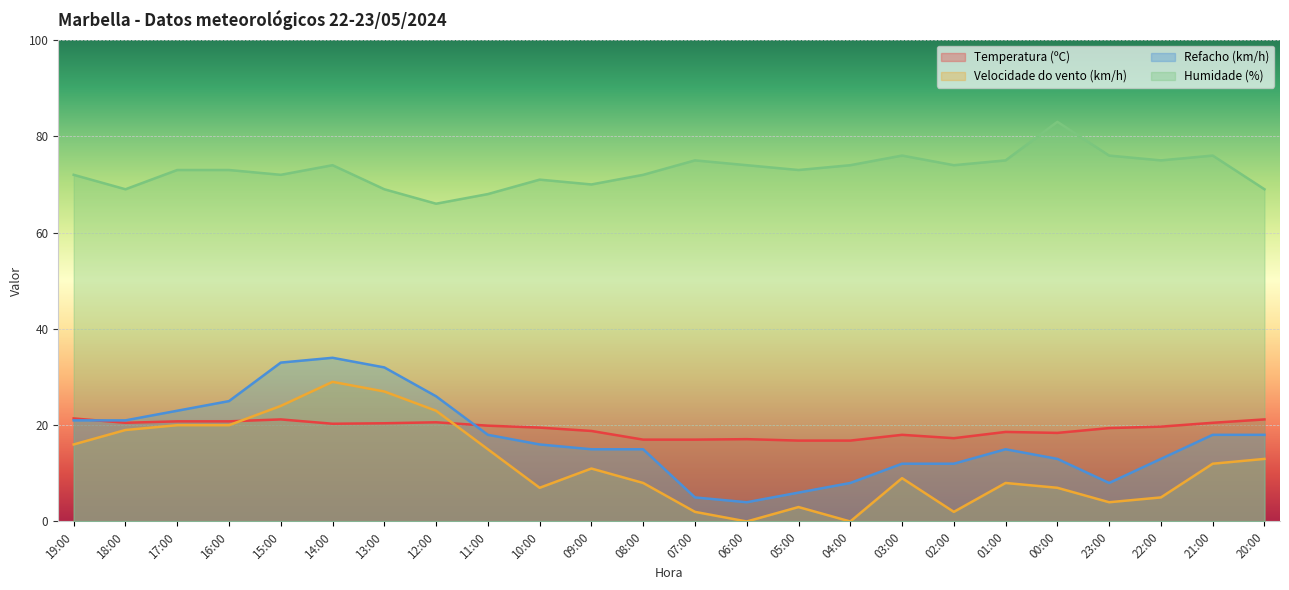

At which label does Temperatura (ºC) first exceed 19?

19:00